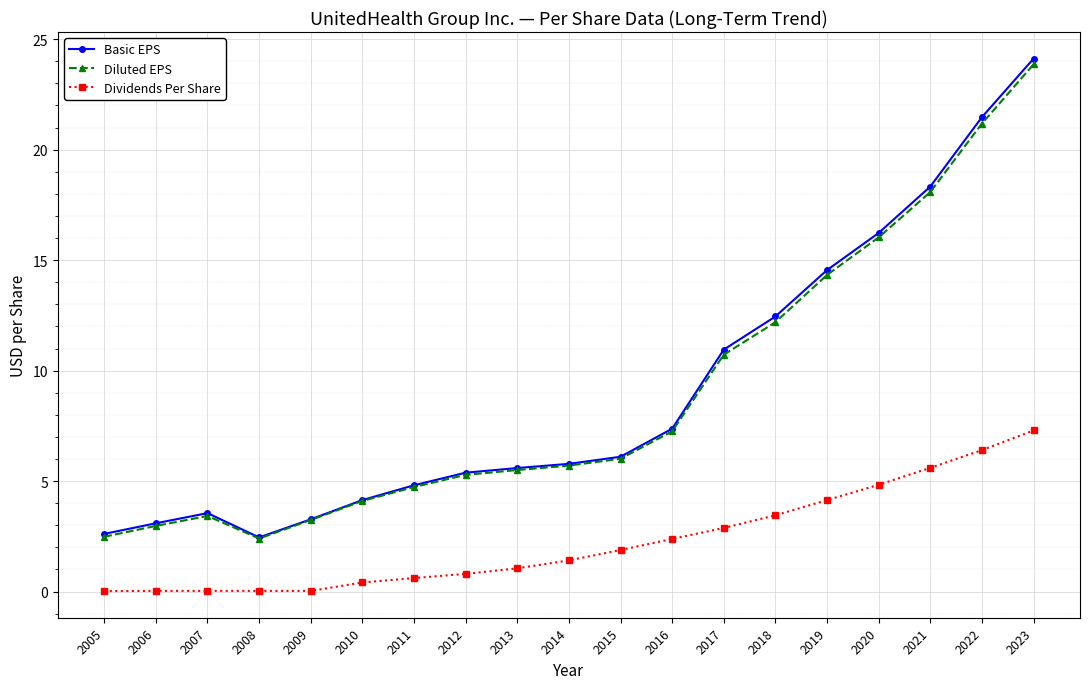

The Diluted EPS series shows 5.7 at 2014. True or false?

True